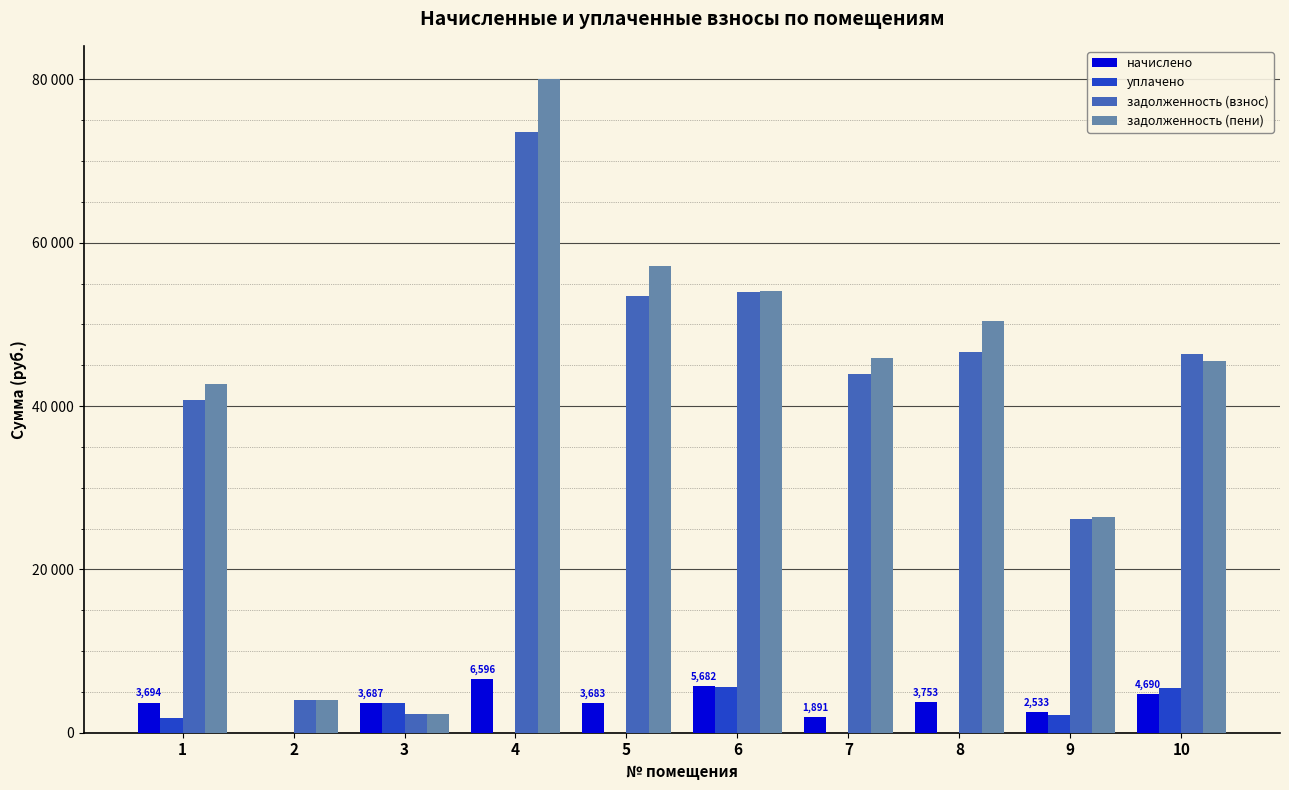

Does the chart contain stacked bars?

No